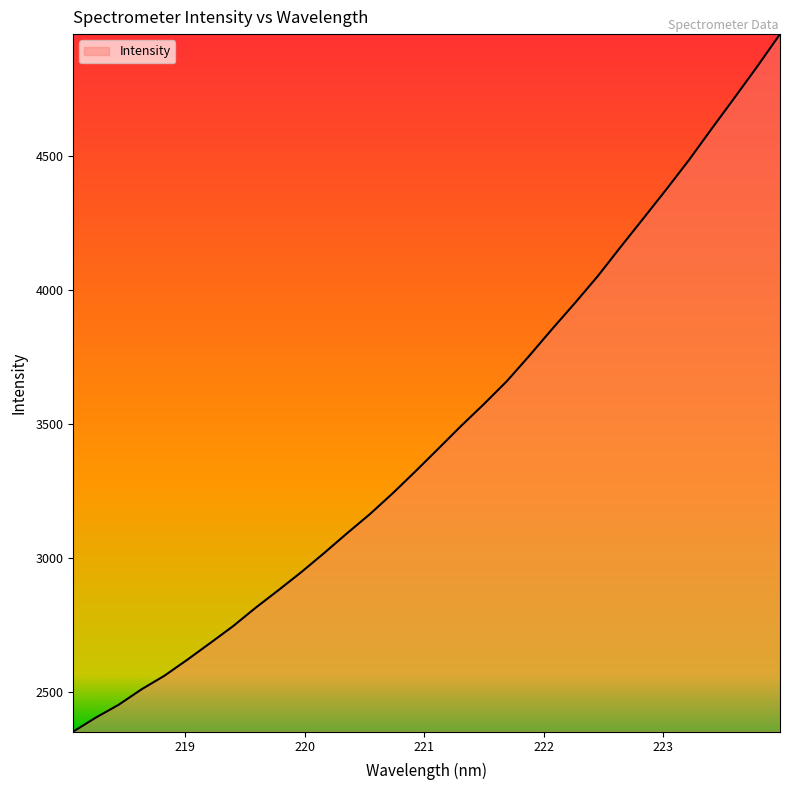

What is the difference between the maximum and minimum values?

2606.7